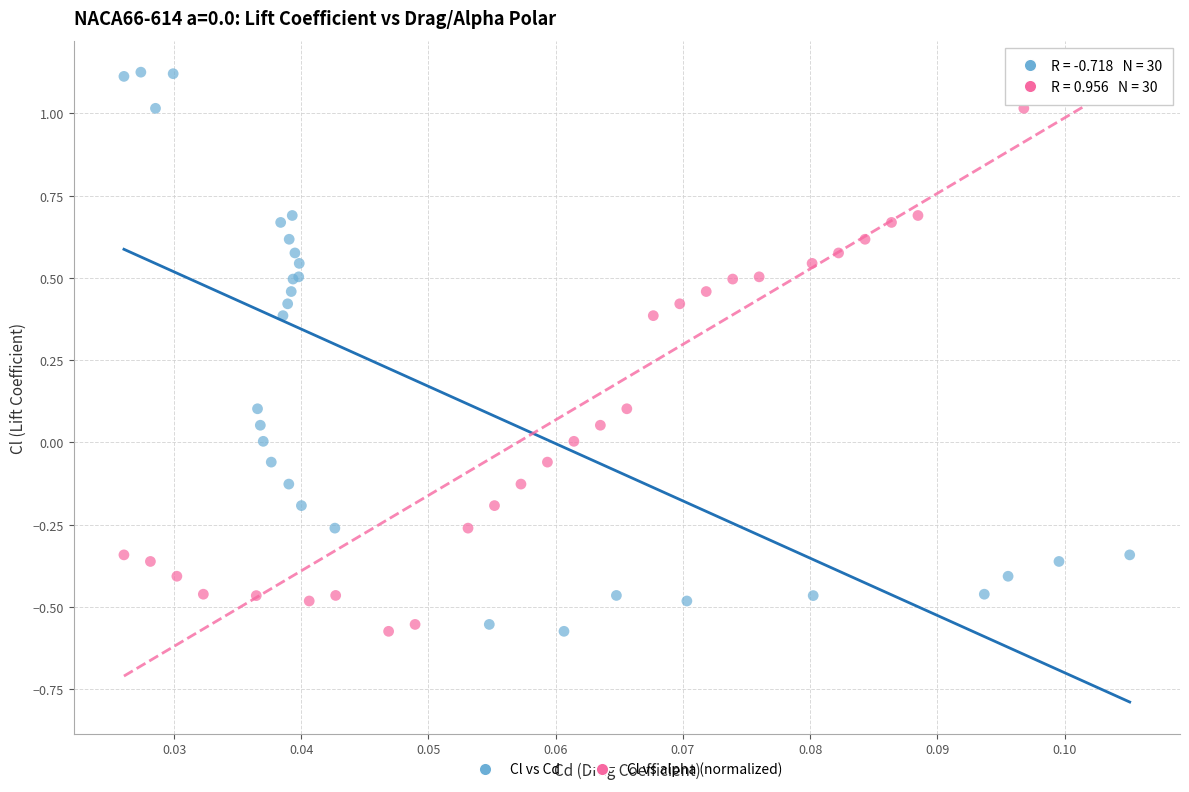

What are all the series names shown in the legend?

Cl vs Cd, Cl vs alpha (normalized)